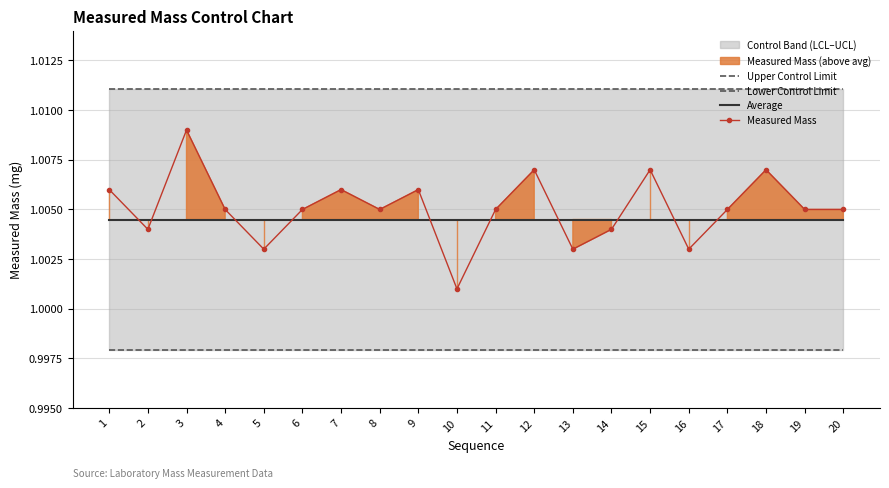

Between 2 and 19, which series saw the biggest shift?

Measured Mass